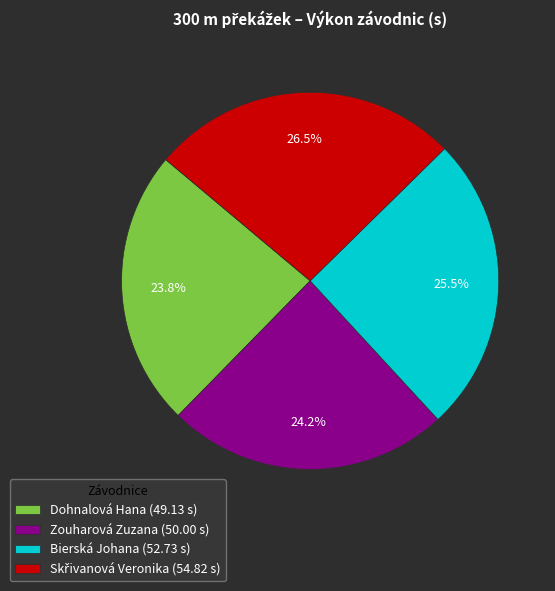

Do Dohnalová Hana (49.13 s) and Zouharová Zuzana (50.00 s) together represent more than half of the pie?

No